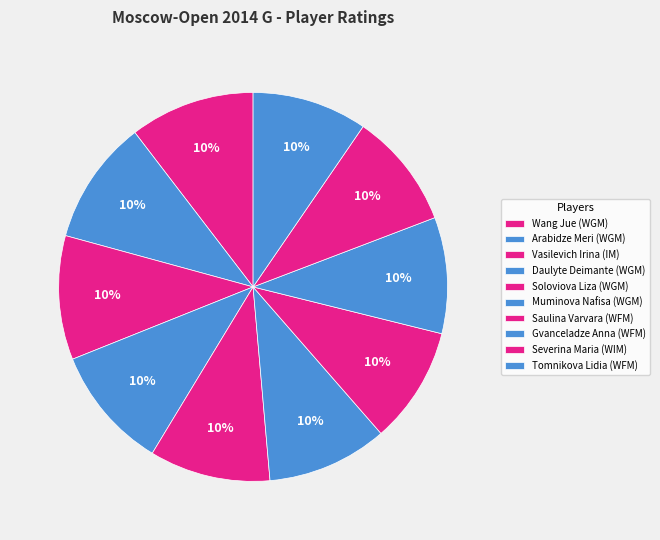

True or false: Severina Maria (WIM) accounts for 1% of the total.

False